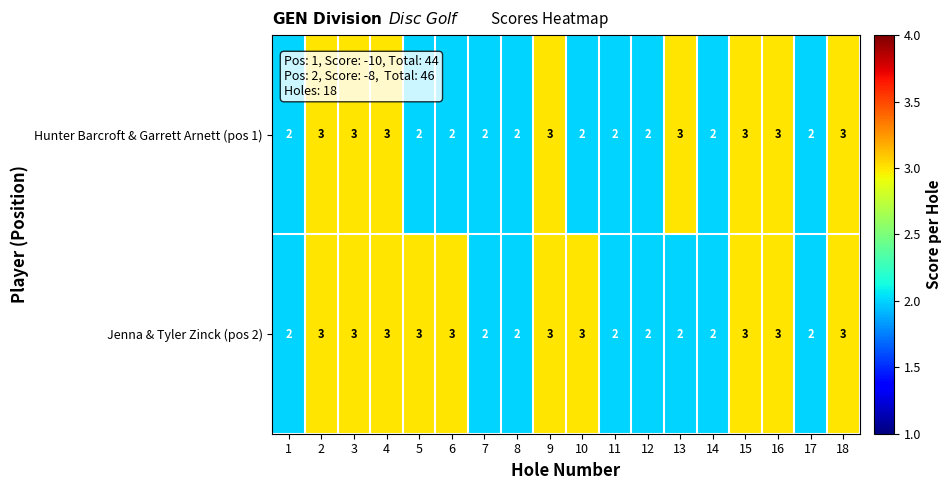

Which series changed the most between 2 and 13?

Jenna & Tyler Zinck (pos 2)